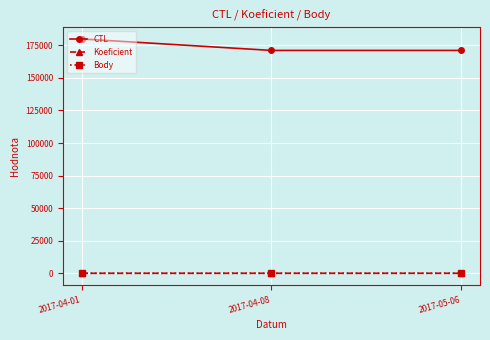

The value of CTL at 2017-04-01 is 90849.0. True or false?

False